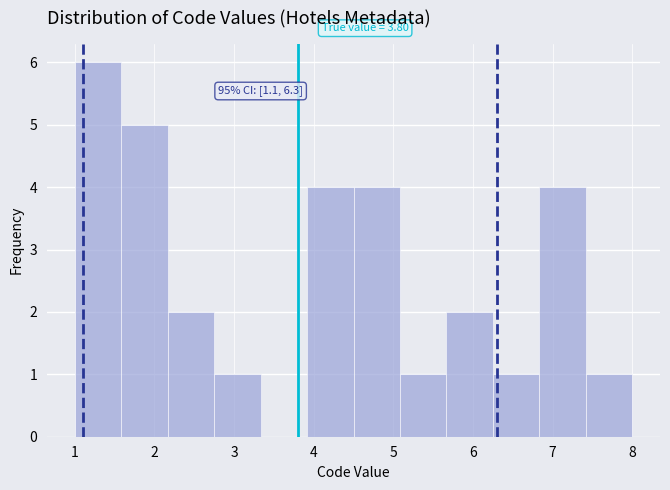

Which range on the x-axis has the tallest bar?

1.0 to 1.6